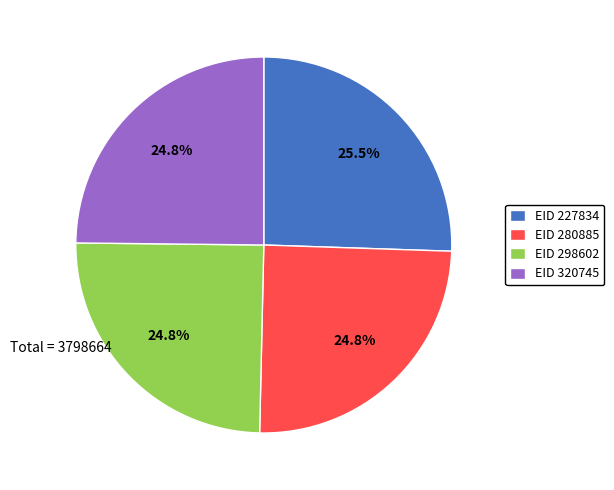

What is the ratio of the value at EID 298602 to the value at EID 227834?

1.0